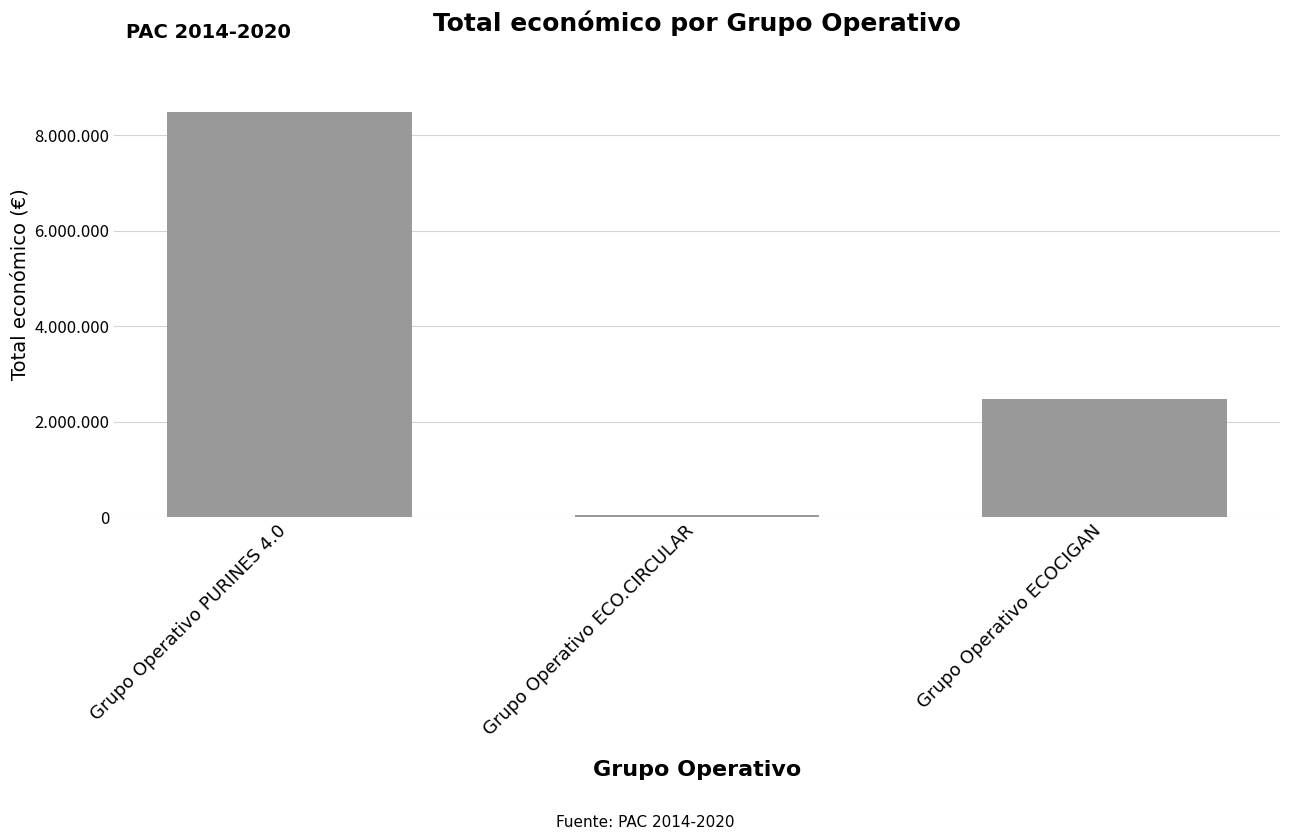

Does the chart contain any negative values?

No